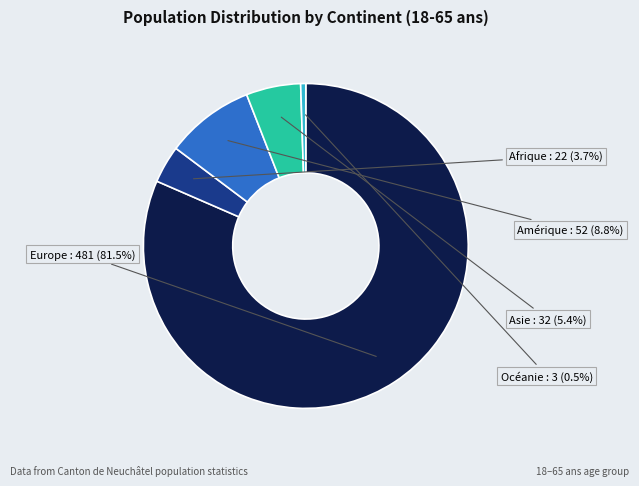

Is there any slice that represents more than half of the pie?

Yes